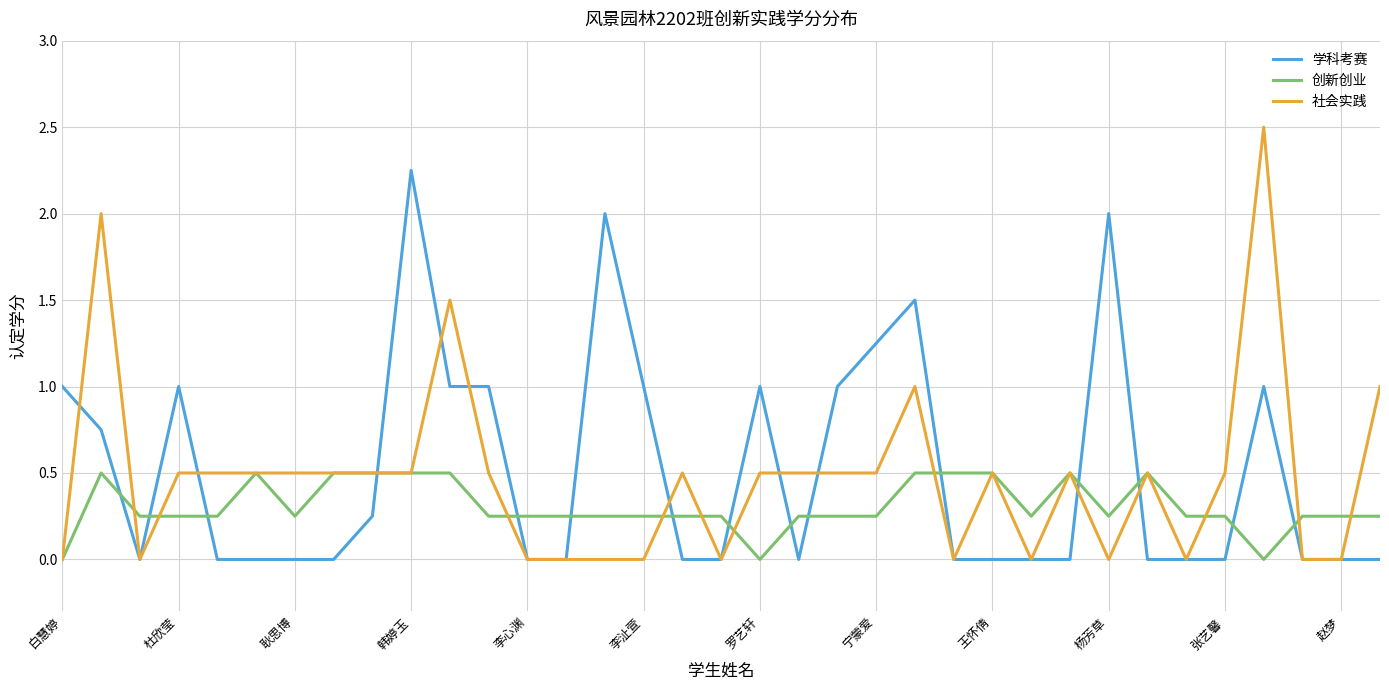

Which series has the largest total across all categories?

学科考赛